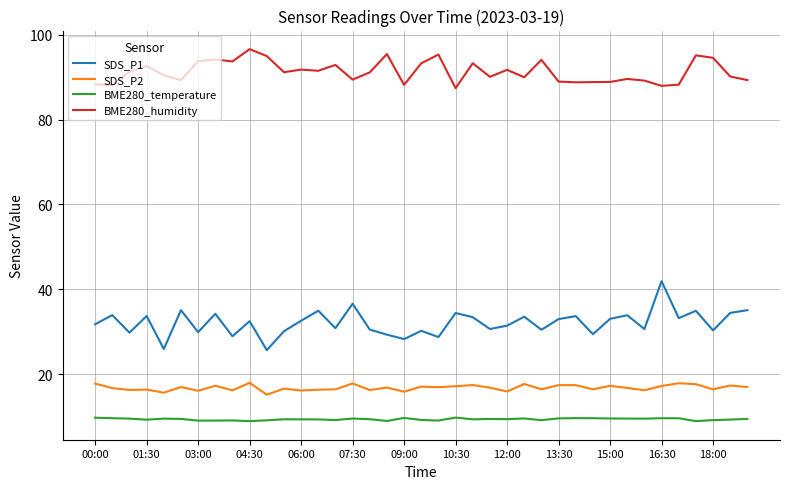

What is the average value of the BME280_temperature series?

9.4